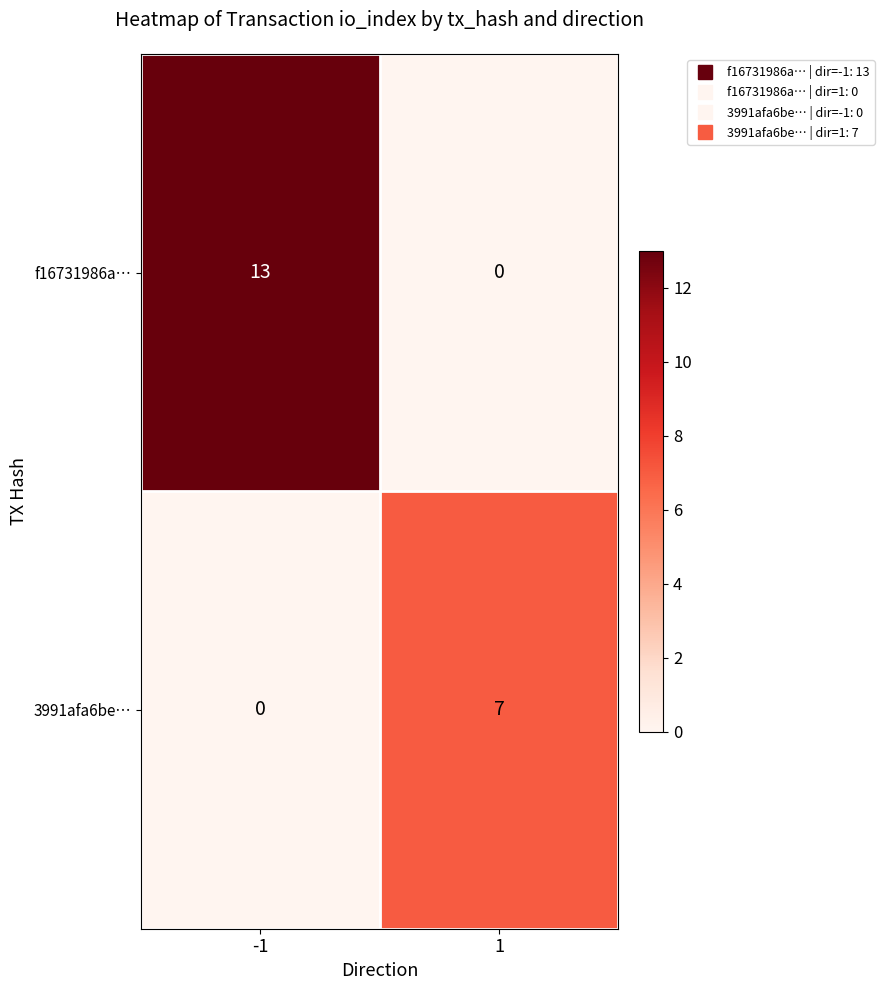

List the series in order of their overall mean, lowest first.

3991afa6be…, f16731986a…